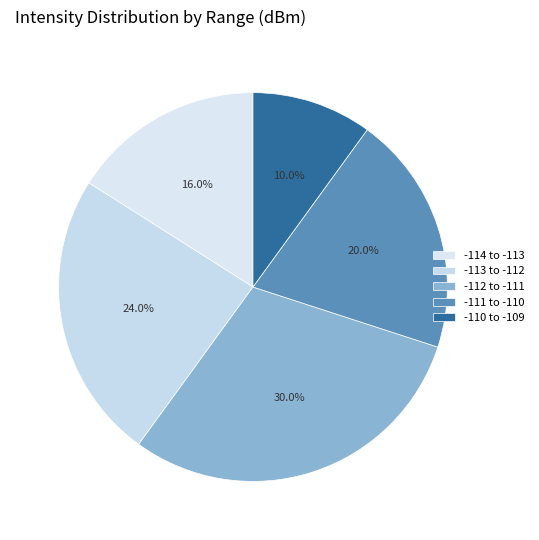

Is there a majority slice in this chart?

No